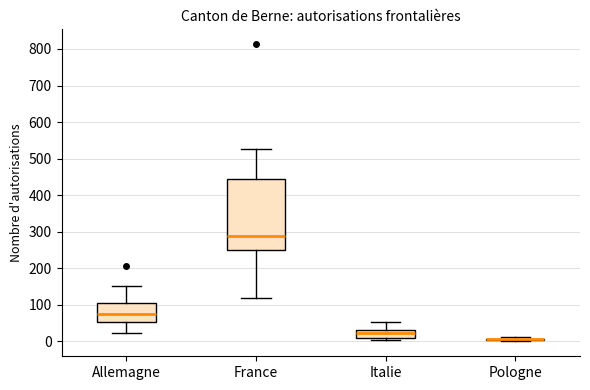

Reading left to right, transcribe this box plot: for each box, give where its median line is, the range the box spans, and where its two whiskers end, as read against the y-axis. The values are not printed on the chart, so give them approximately, as read against the axis.

Allemagne: median 80, box 50 to 110, whiskers 20 to 150
France: median 290, box 250 to 440, whiskers 120 to 530
Italie: median 20, box 10 to 30, whiskers 10 (just below the box's lower edge) to 50
Pologne: box collapsed to a line at 10, whiskers 0 to 10